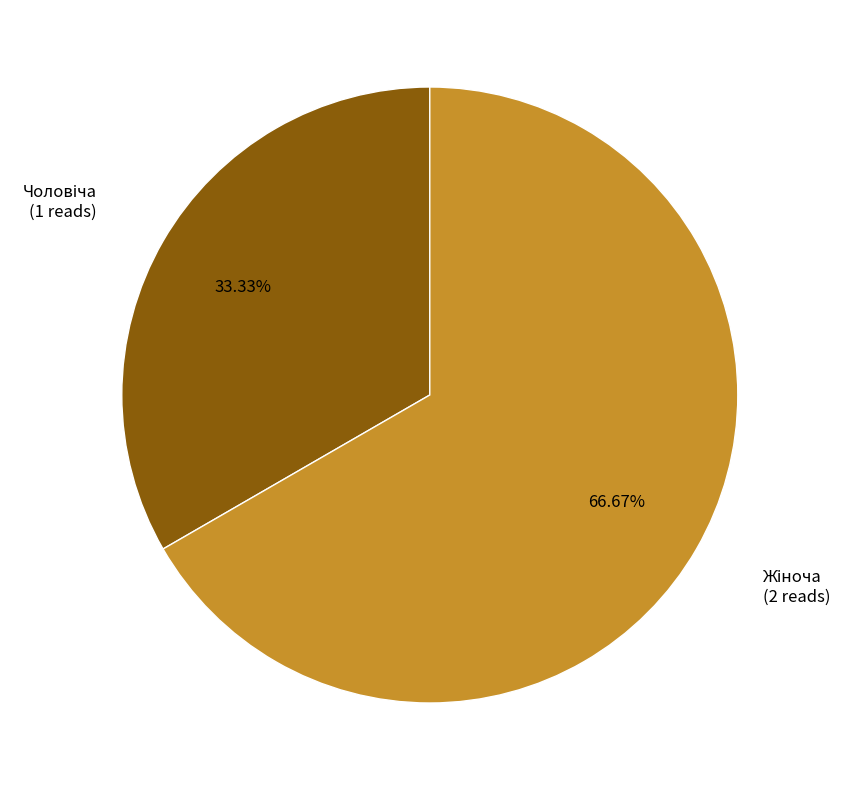

Does any single category account for the majority?

Yes